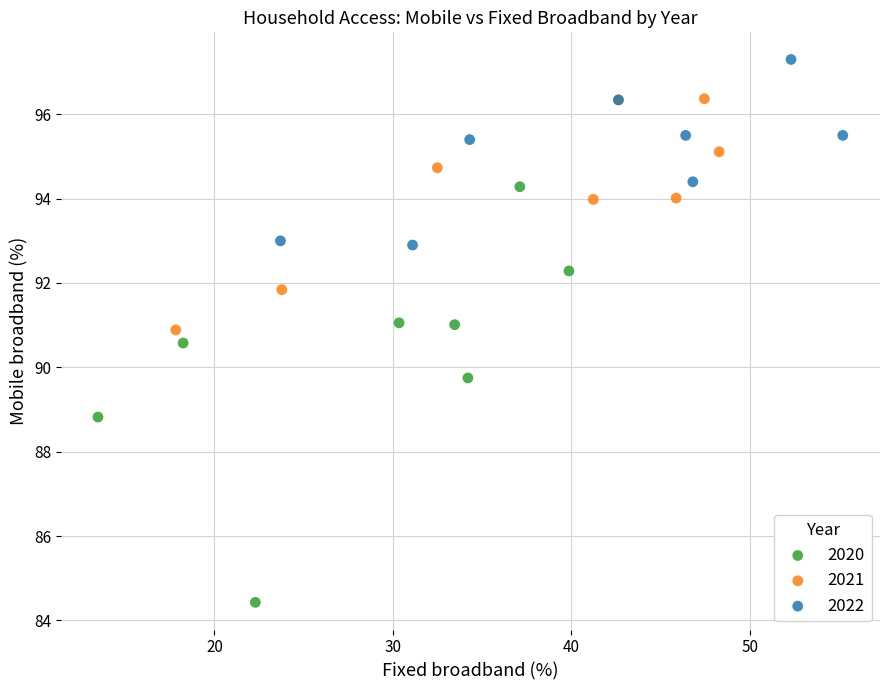

Which series has the widest spread of Y values?

2020